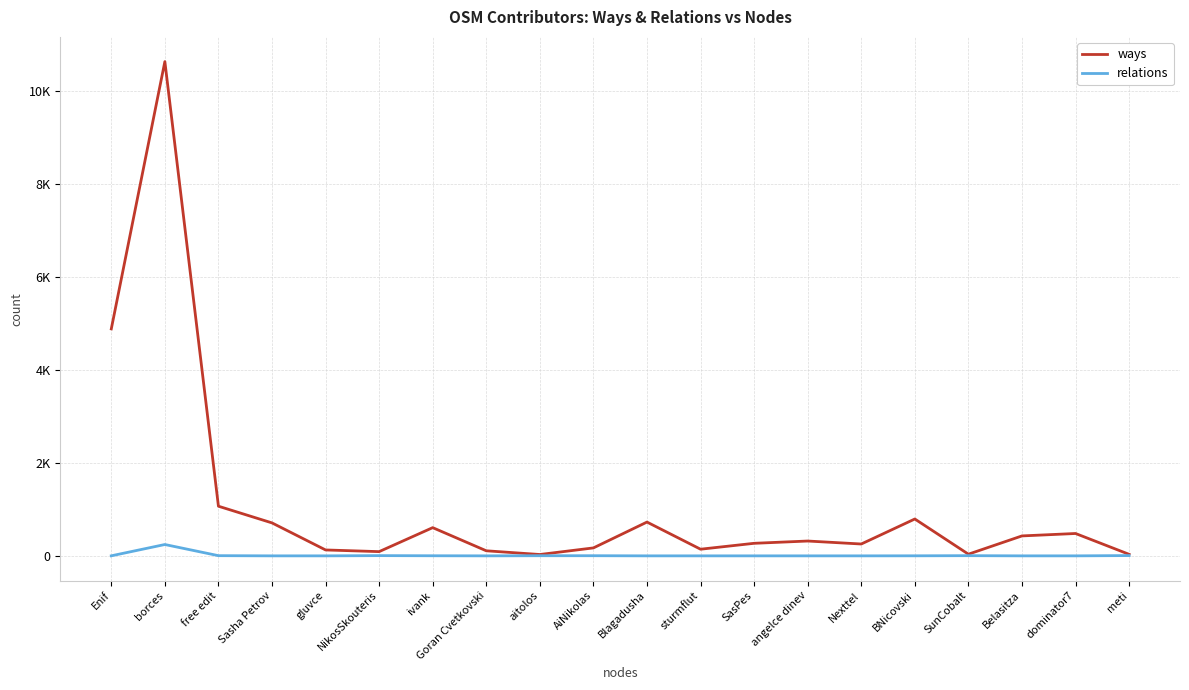

At which label does ways reach its minimum?

aitolos